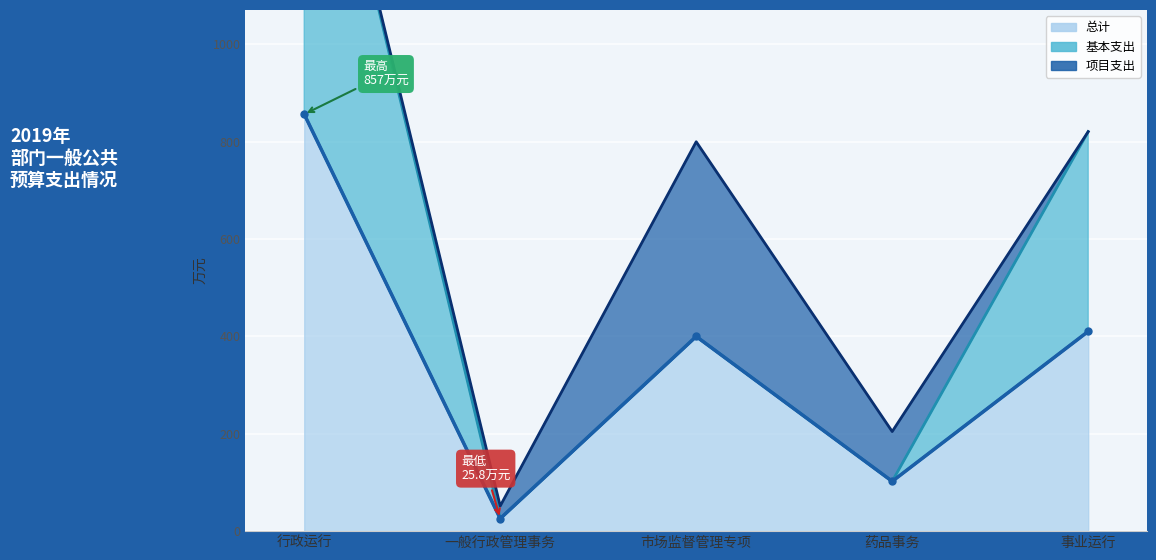

What is the spread (max minus min) of values at 市场监督管理专项?

400.0